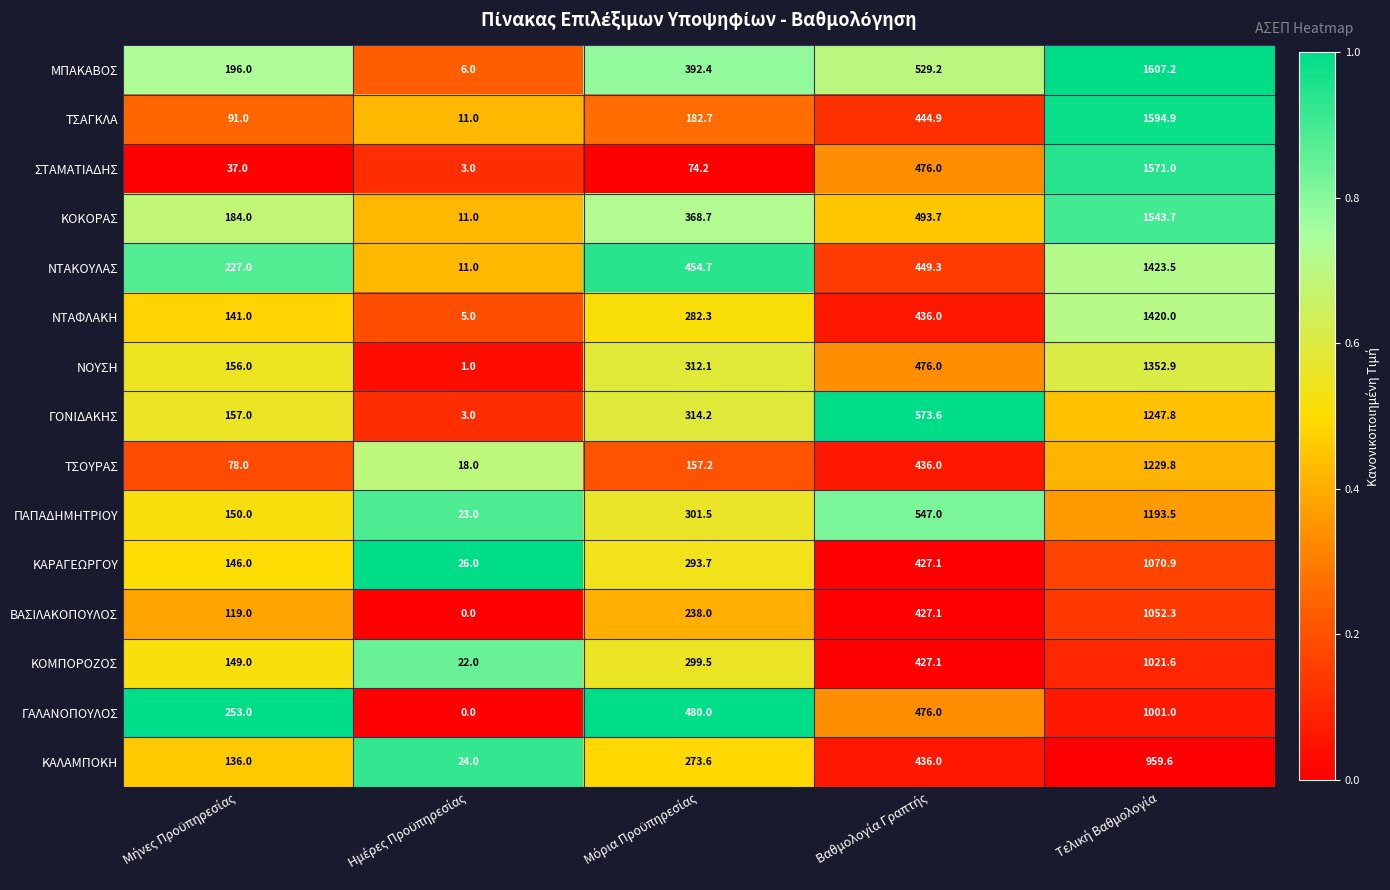

Which series has the largest range (max minus min)?

ΜΠΑΚΑΒΟΣ